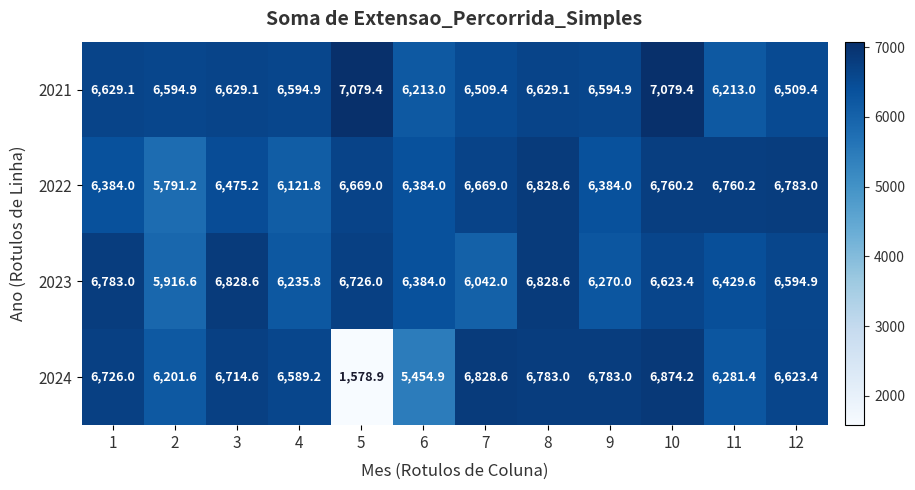

Rank the series at 9 from highest to lowest value.

2024, 2021, 2022, 2023